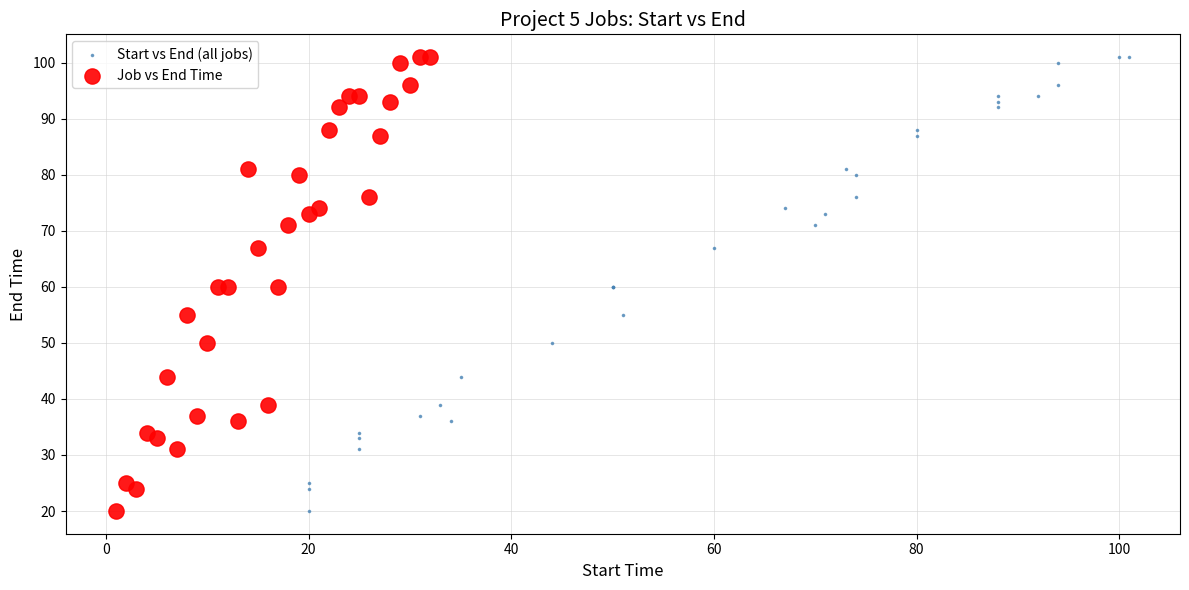

What are all the series names shown in the legend?

Start vs End (all jobs), Job vs End Time